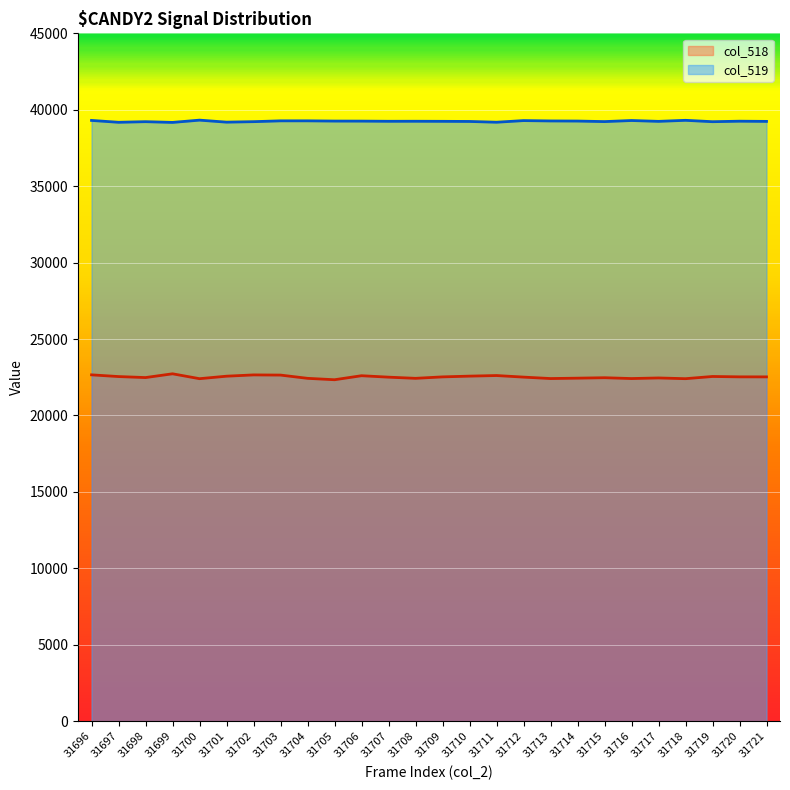

List the labels in order of col_519 value, largest first.

31700, 31718, 31696, 31716, 31712, 31703, 31704, 31713, 31714, 31705, 31706, 31720, 31708, 31707, 31709, 31717, 31721, 31710, 31715, 31702, 31698, 31719, 31701, 31711, 31697, 31699